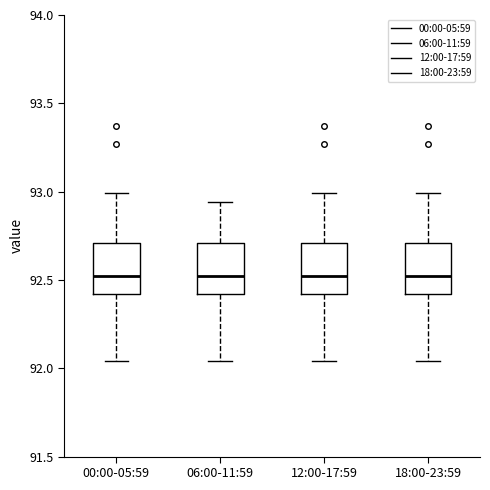

Reading left to right, transcribe this box plot: for each box, give where its median line is, the range the box spans, and where its two whiskers end, as read against the y-axis. The values are not printed on the chart, so give them approximately, as read against the axis.

00:00-05:59: median 92.50, box 92.40 to 92.70, whiskers 92.05 to 93.00
06:00-11:59: median 92.50, box 92.40 to 92.70, whiskers 92.05 to 92.95
12:00-17:59: median 92.50, box 92.40 to 92.70, whiskers 92.05 to 93.00
18:00-23:59: median 92.50, box 92.40 to 92.70, whiskers 92.05 to 93.00